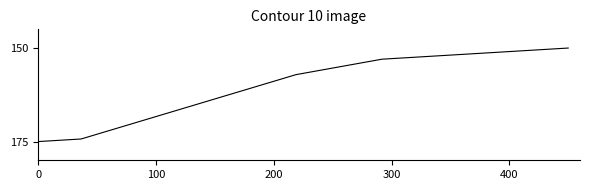

What is the greatest value displayed?

175.0